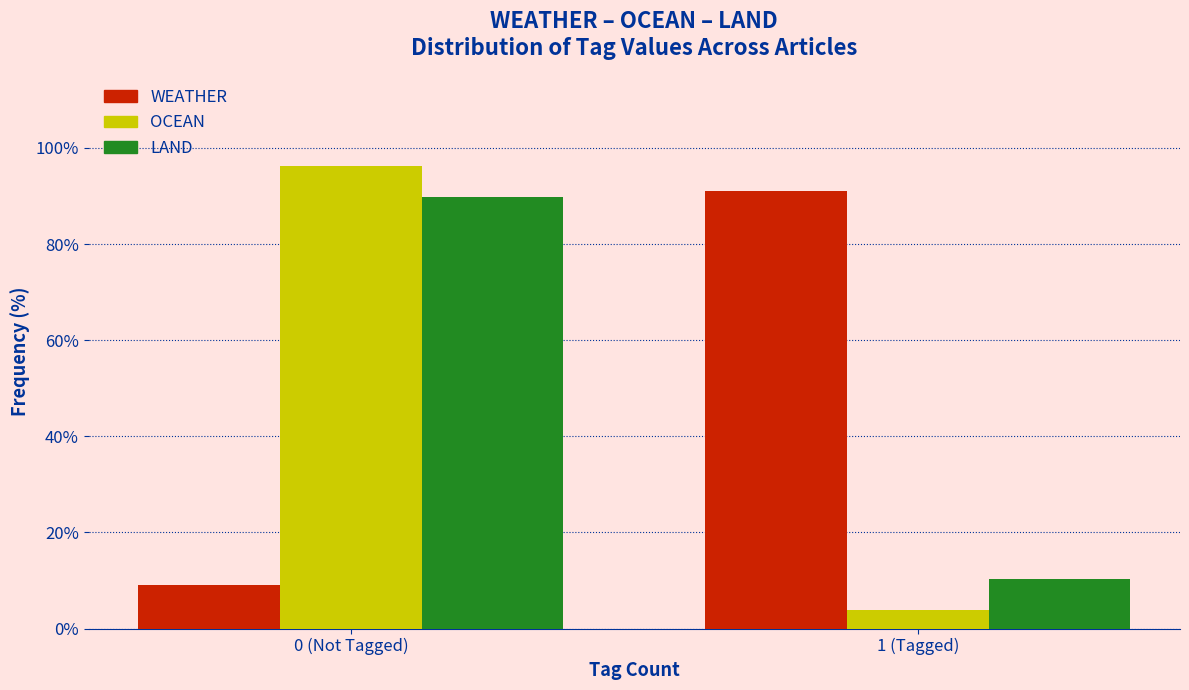

Reading right to left, what are all the values shown in this chart?

WEATHER: 91.0	9.0
OCEAN: 3.8	96.2
LAND: 10.3	89.7